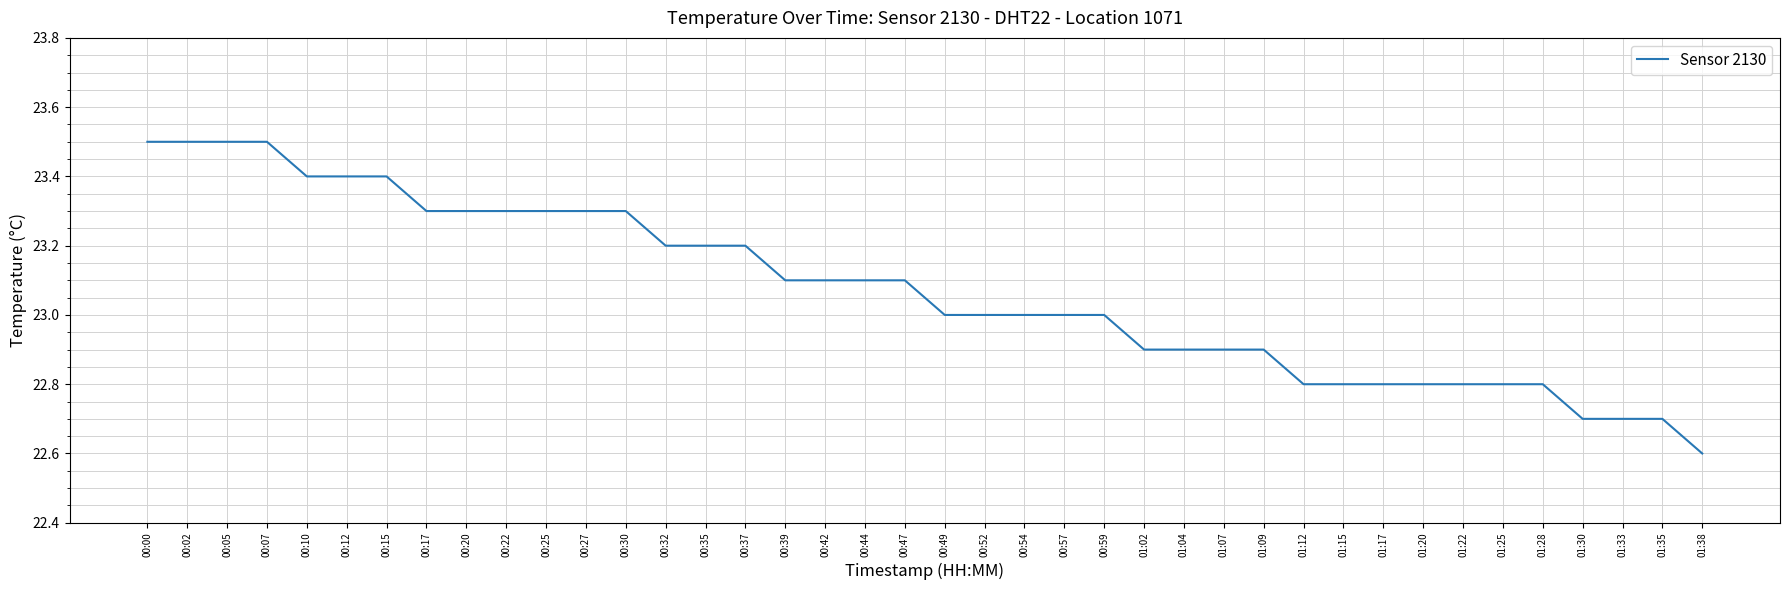

Approximately how many times larger is the value at 00:05 compared to 00:27?

1.0